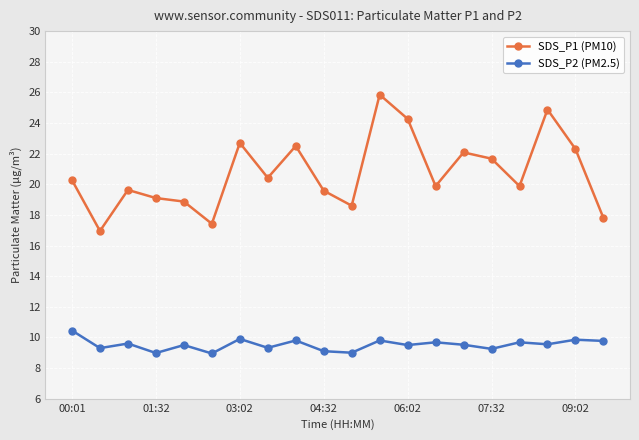

True or false: SDS_P2 (PM2.5) and SDS_P1 (PM10) intersect in this chart.

False